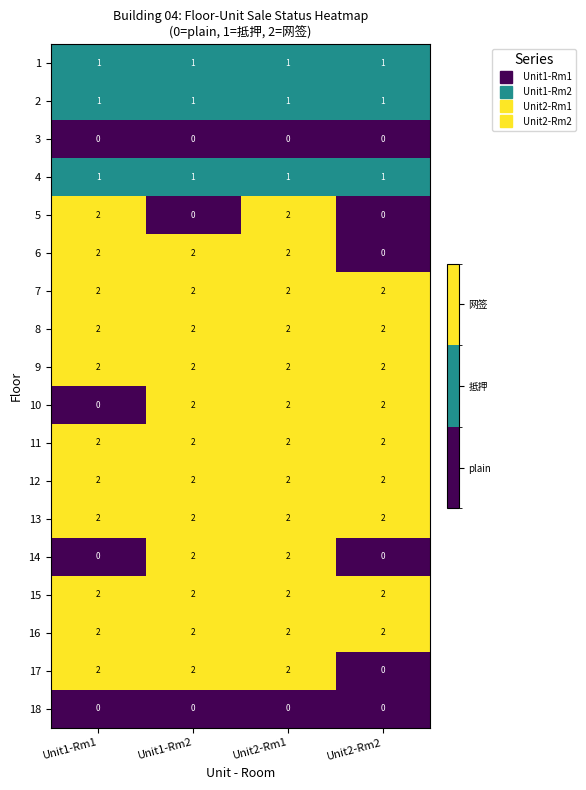

Is the value of 18 at Unit2-Rm2 greater than the value of 12 at Unit2-Rm1?

No